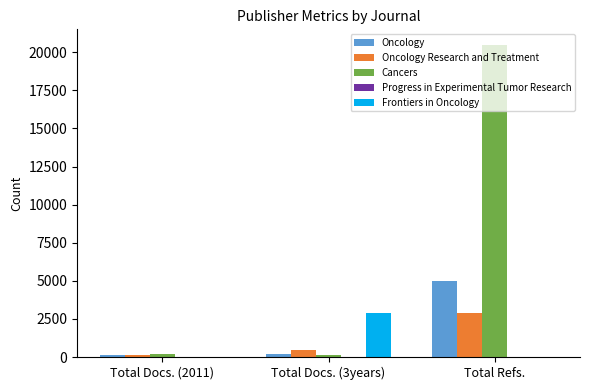

Which series has the largest range (max minus min)?

Cancers